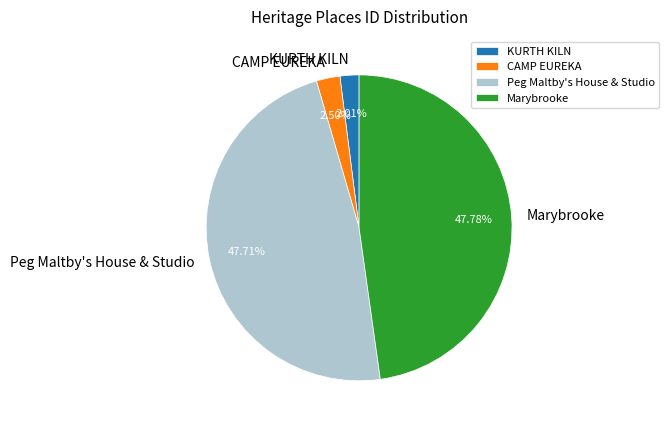

Is it true that Peg Maltby's House & Studio is 48% of the pie?

True